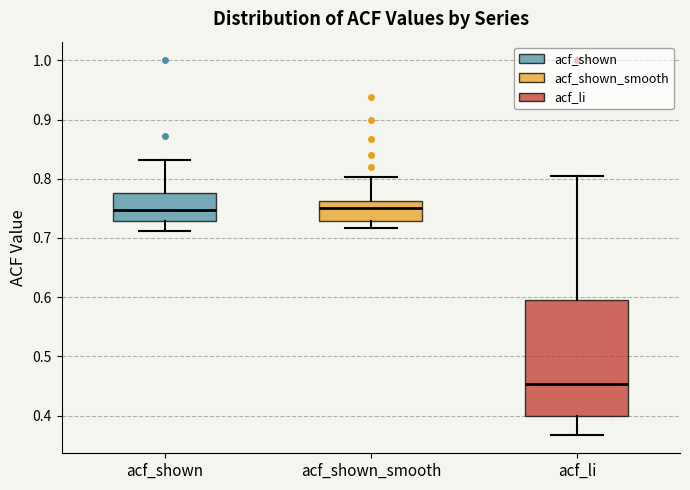

Comparing the boxes themselves (not the whiskers), which one is the tallest?

acf_li